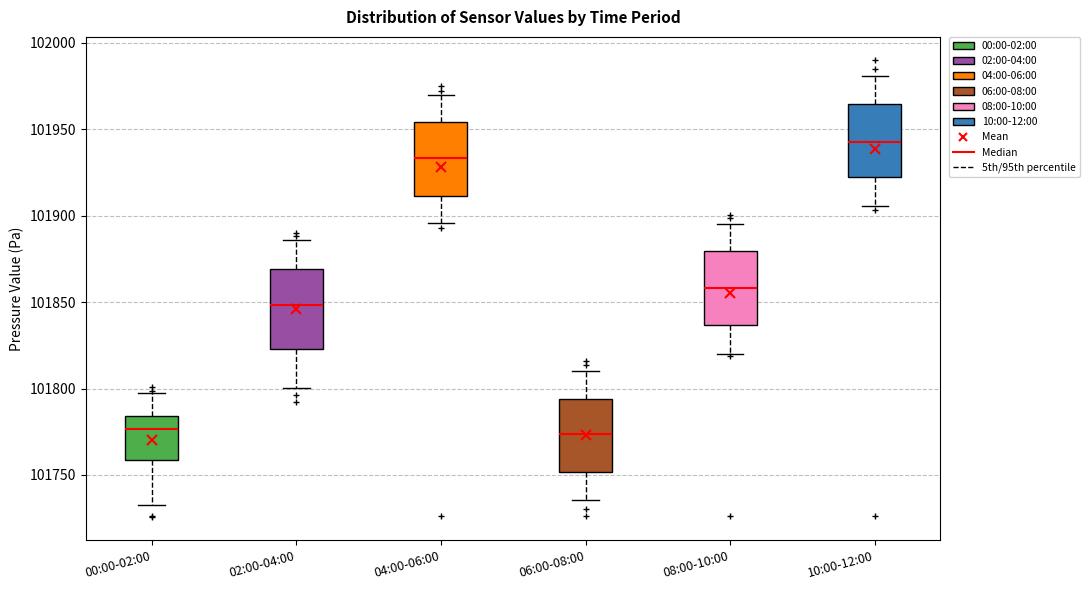

Reading left to right, transcribe this box plot: for each box, give where its median line is, the range the box spans, and where its two whiskers end, as read against the y-axis. The values are not printed on the chart, so give them approximately, as read against the axis.

00:00-02:00: median 101775, box 101760 to 101785, whiskers 101735 to 101800
02:00-04:00: median 101850, box 101825 to 101870, whiskers 101800 to 101885
04:00-06:00: median 101935, box 101910 to 101955, whiskers 101895 to 101970
06:00-08:00: median 101775, box 101750 to 101795, whiskers 101735 to 101810
08:00-10:00: median 101860, box 101835 to 101880, whiskers 101820 to 101895
10:00-12:00: median 101940, box 101920 to 101965, whiskers 101905 to 101980